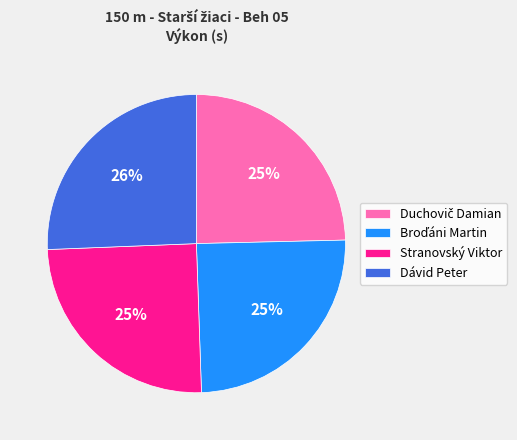

What percentage is the Dávid Peter slice, to the nearest percent?

26%